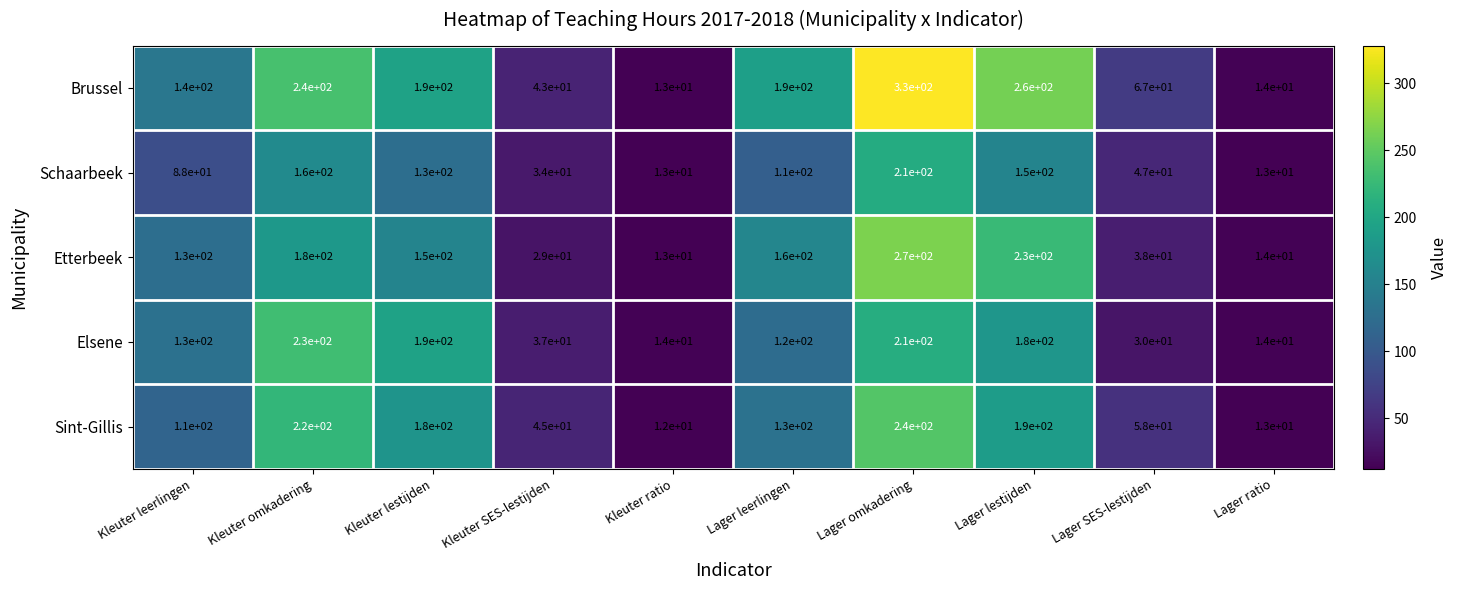

At which label does Sint-Gillis first exceed 130?

Kleuter omkadering